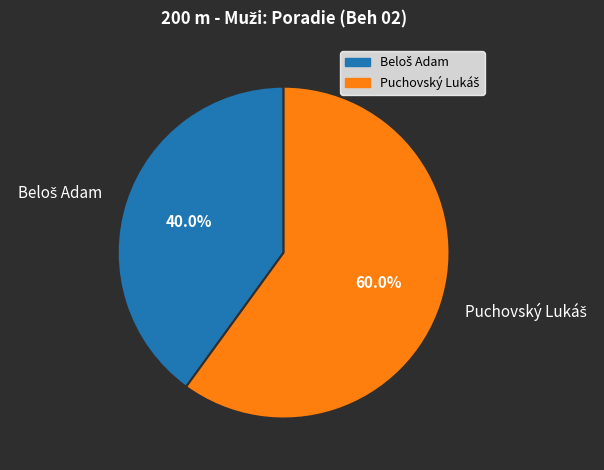

Is there any slice that represents more than half of the pie?

Yes